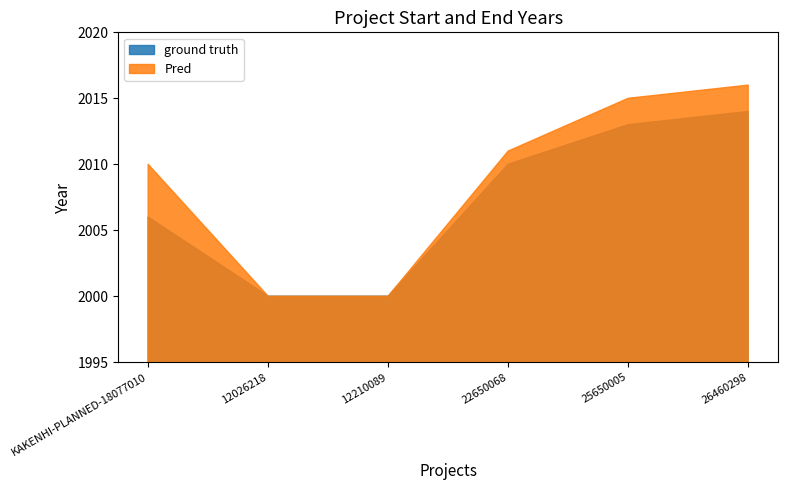

How many values in the Pred series are below 2011?

3